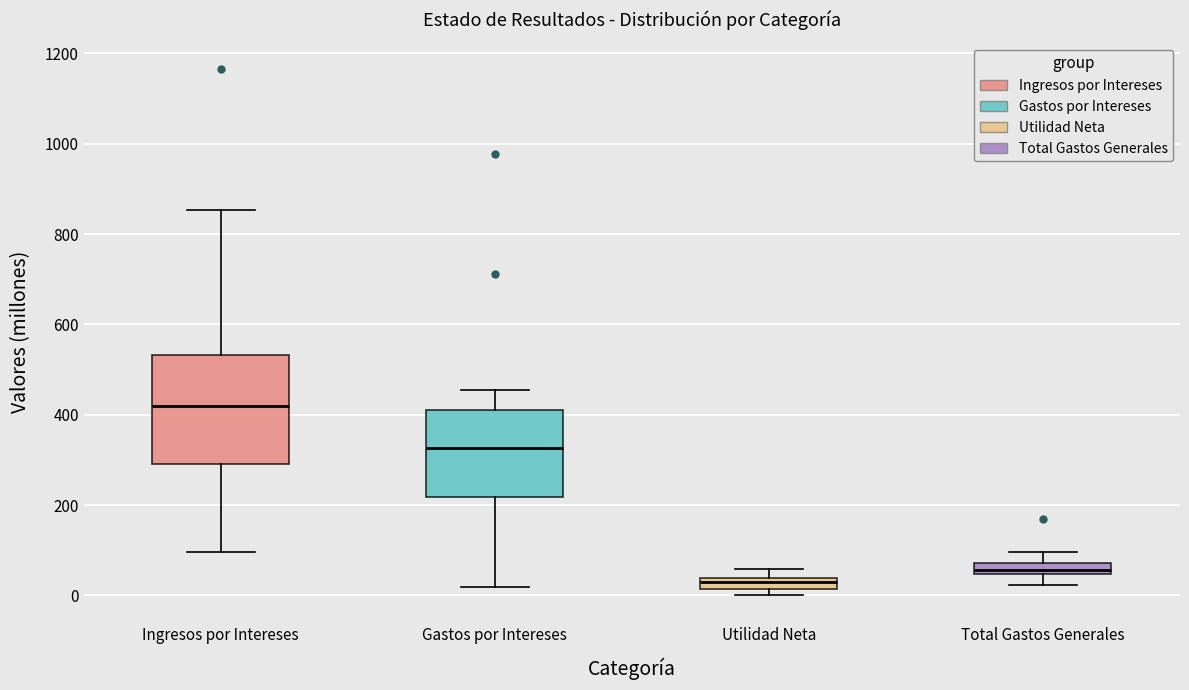

Where does the median line of the box for Total Gastos Generales sit on the y-axis? The values are not printed on the chart, so give them approximately, as read against the axis.

60